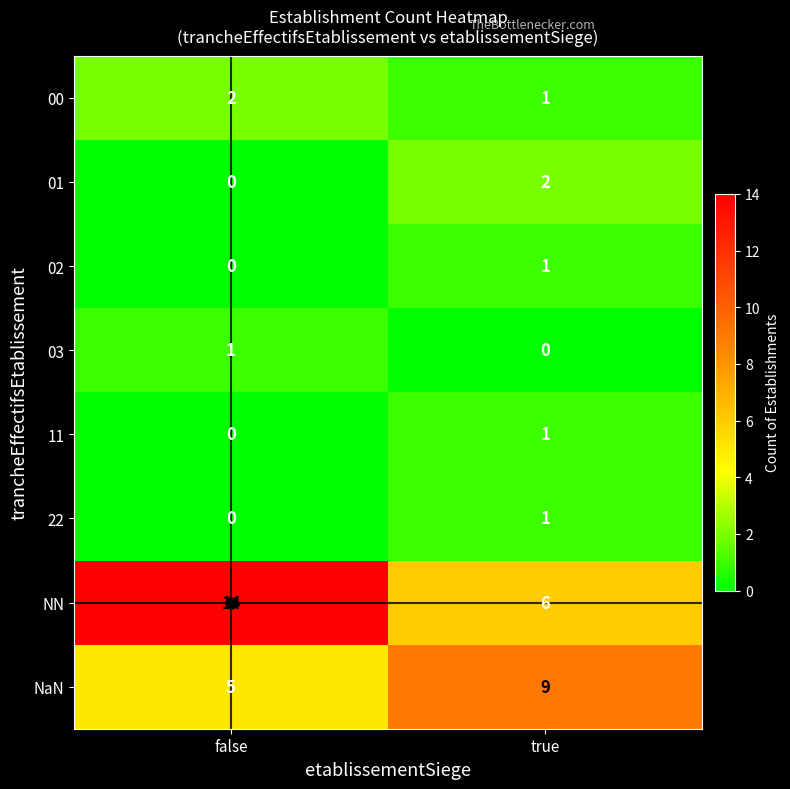

At which category is the sum across all series the highest?

false